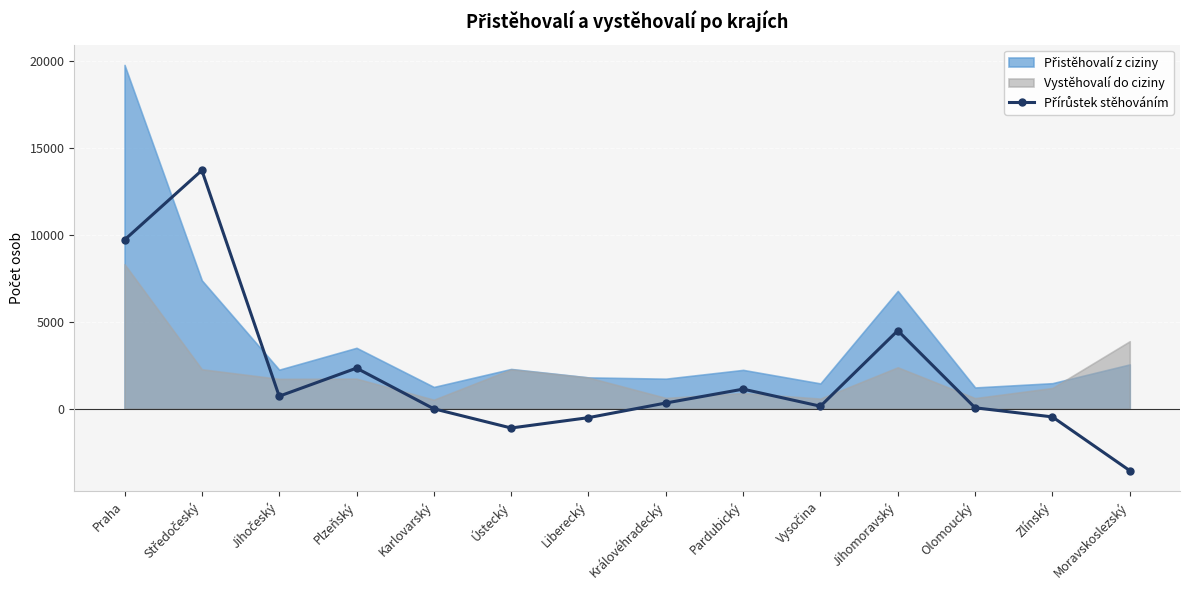

What is the average value?

1923